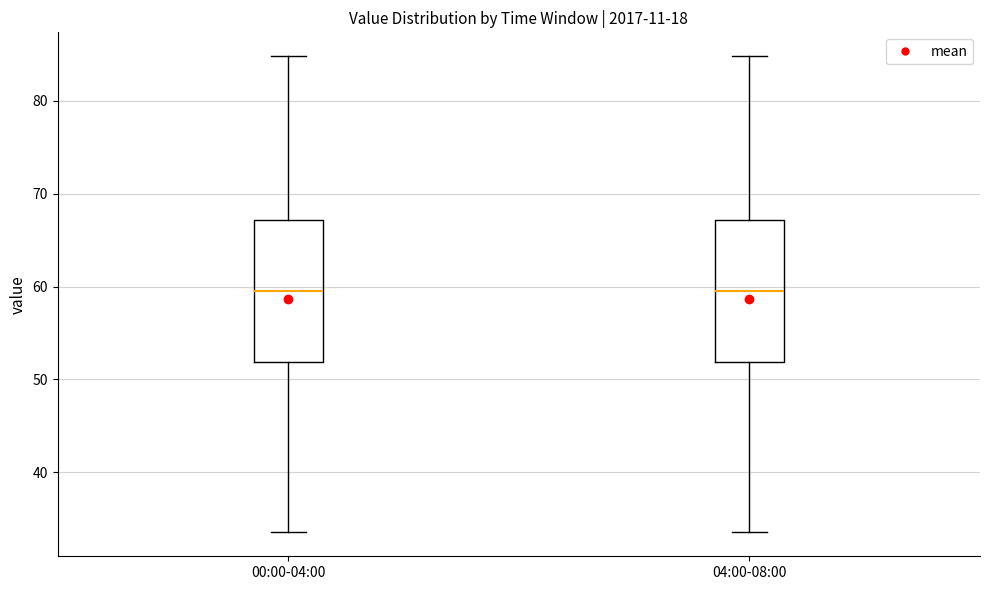

Reading left to right, transcribe this box plot: for each box, give where its median line is, the range the box spans, and where its two whiskers end, as read against the y-axis. The values are not printed on the chart, so give them approximately, as read against the axis.

00:00-04:00: median 60, box 52 to 67, whiskers 34 to 85
04:00-08:00: median 60, box 52 to 67, whiskers 34 to 85